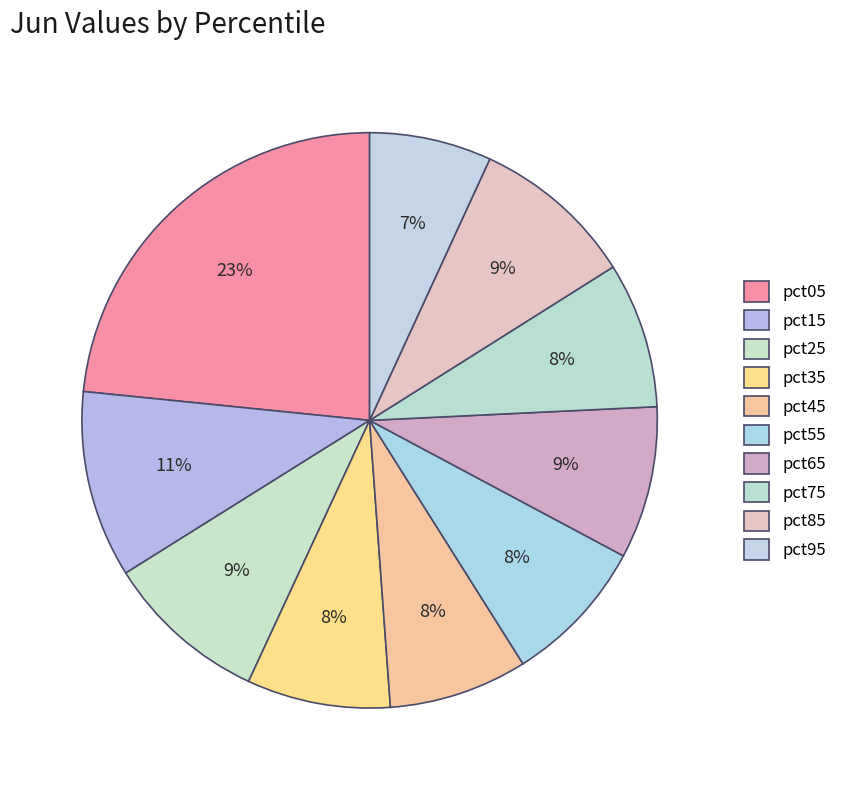

Which category has the biggest portion of the pie?

pct05